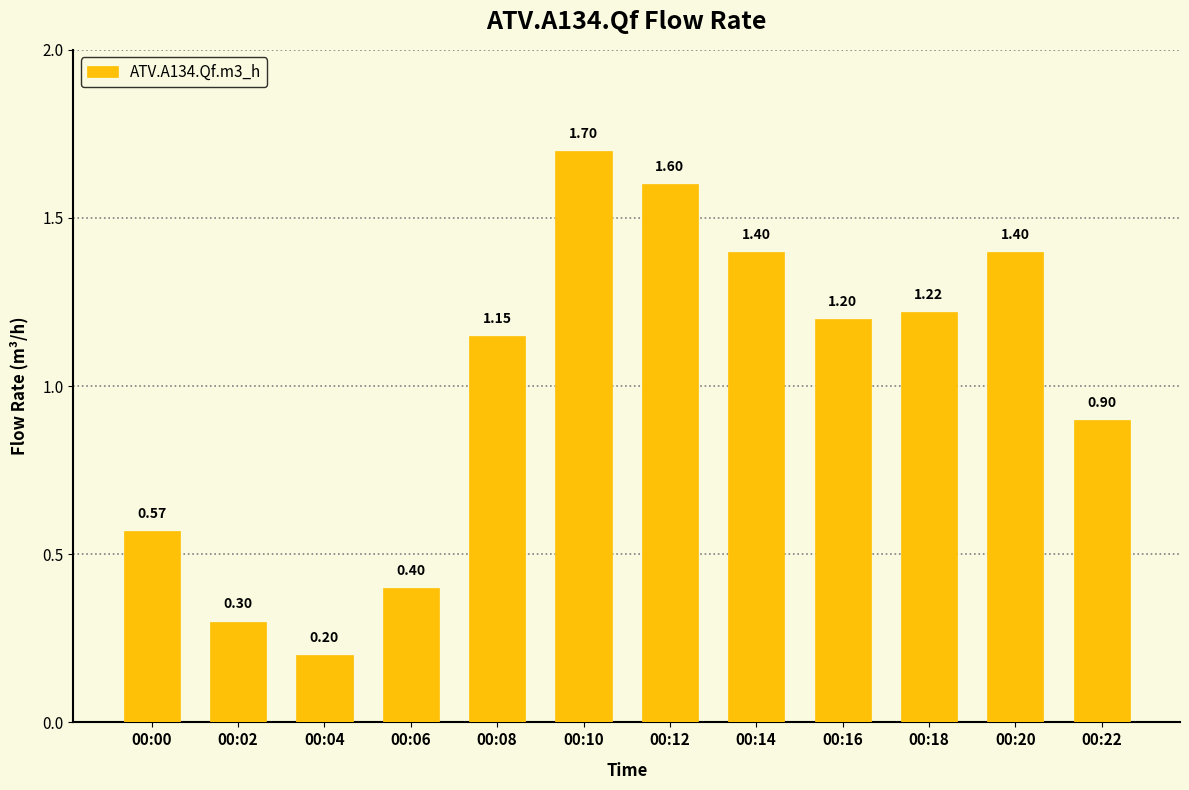

How many bars are there in total?

12